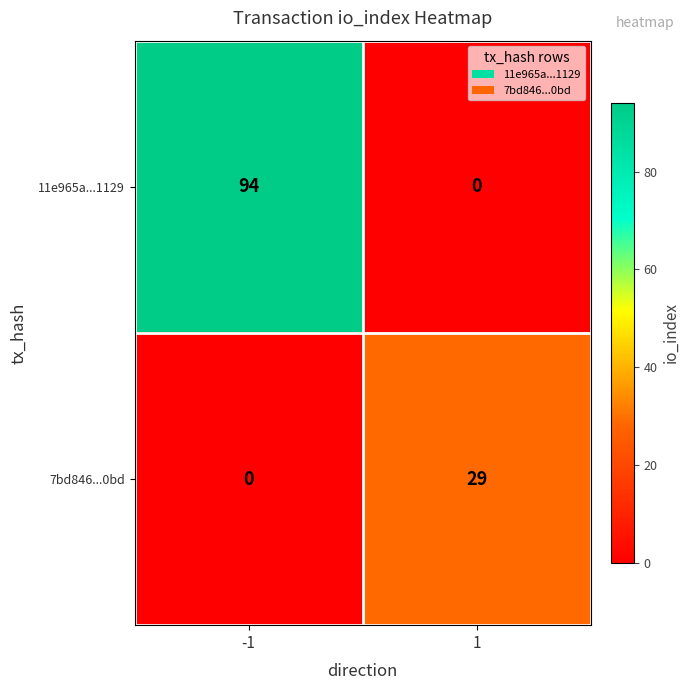

Reading left to right, transcribe all the data shown in this chart.

11e965a...1129: 94	0
7bd846...0bd: 0	29